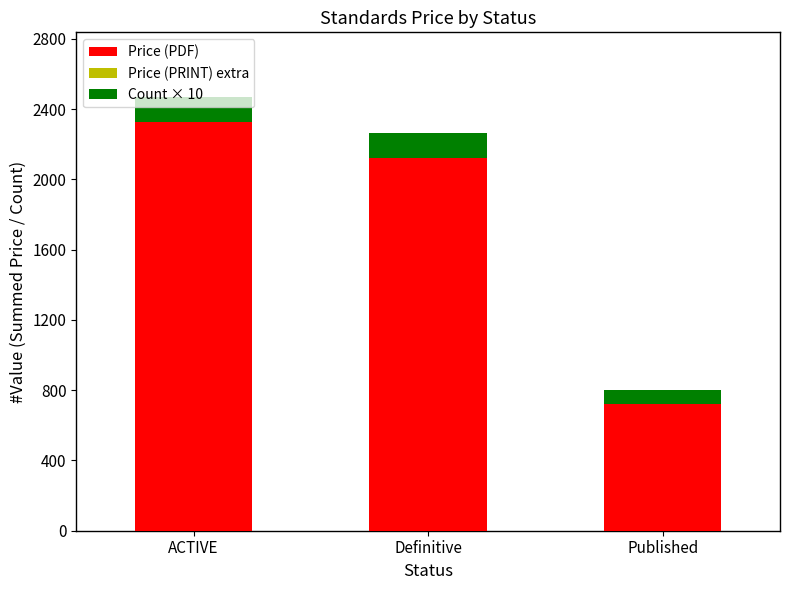

At which label is Price (PDF) closest to 1525?

Definitive